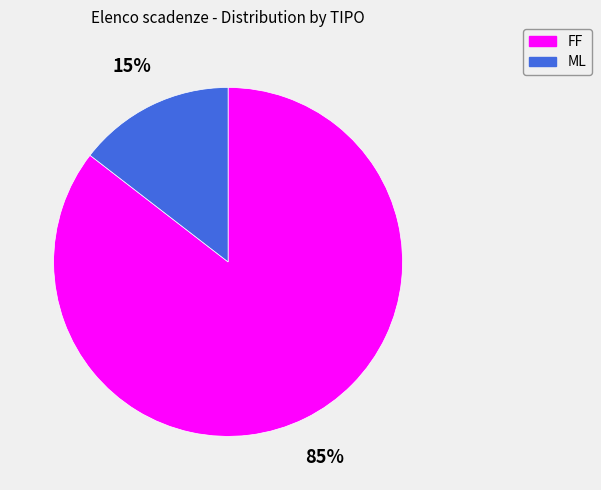

How many segments does this pie chart have?

2